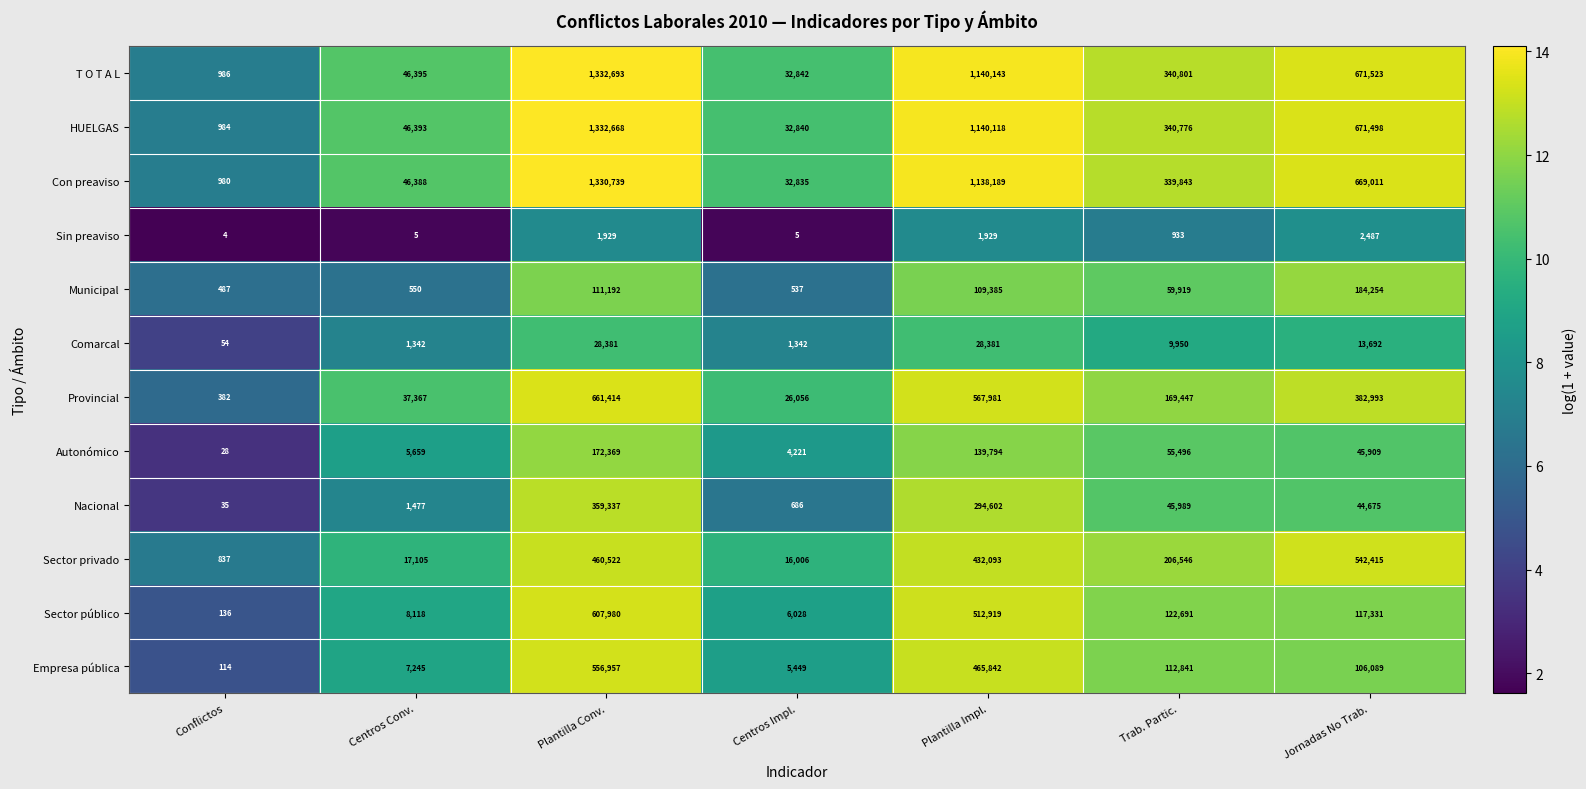

The Nacional series shows 983 at Centros Impl.. True or false?

False